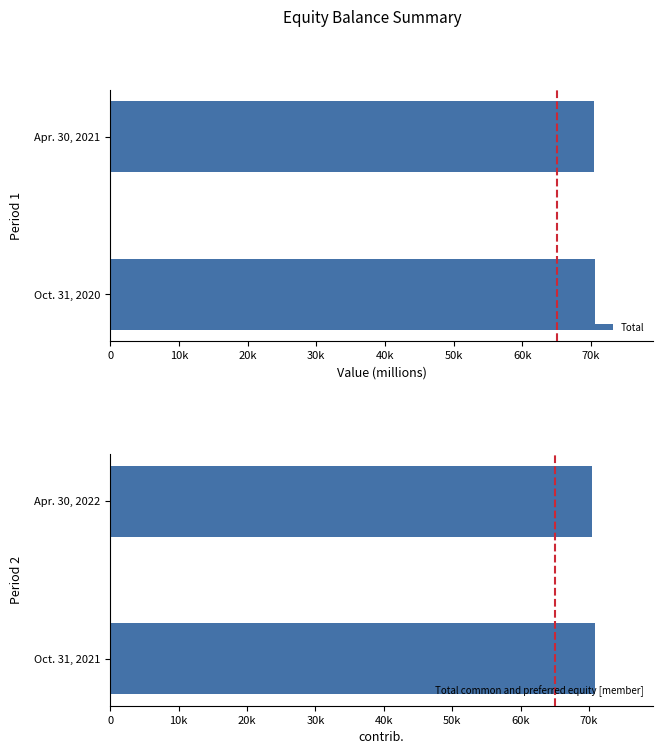

Which series has the largest total across all categories?

Total common and preferred equity [member]